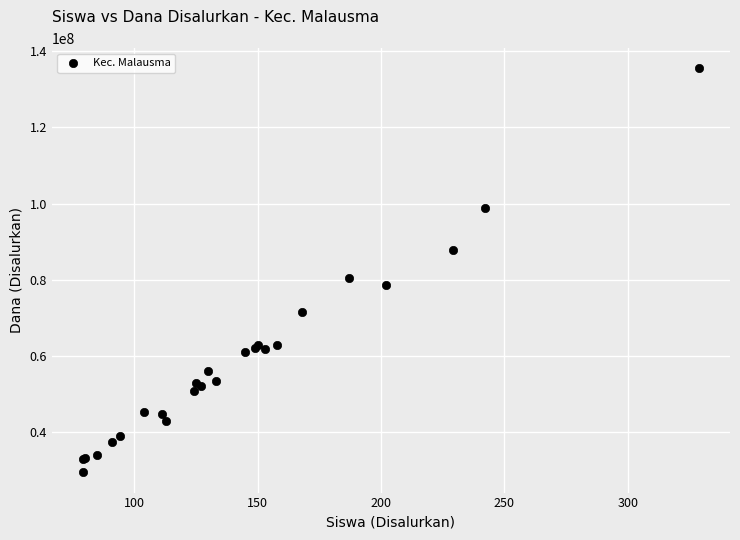

What Y value in the scatter plot is closest to 82462500?

80550000